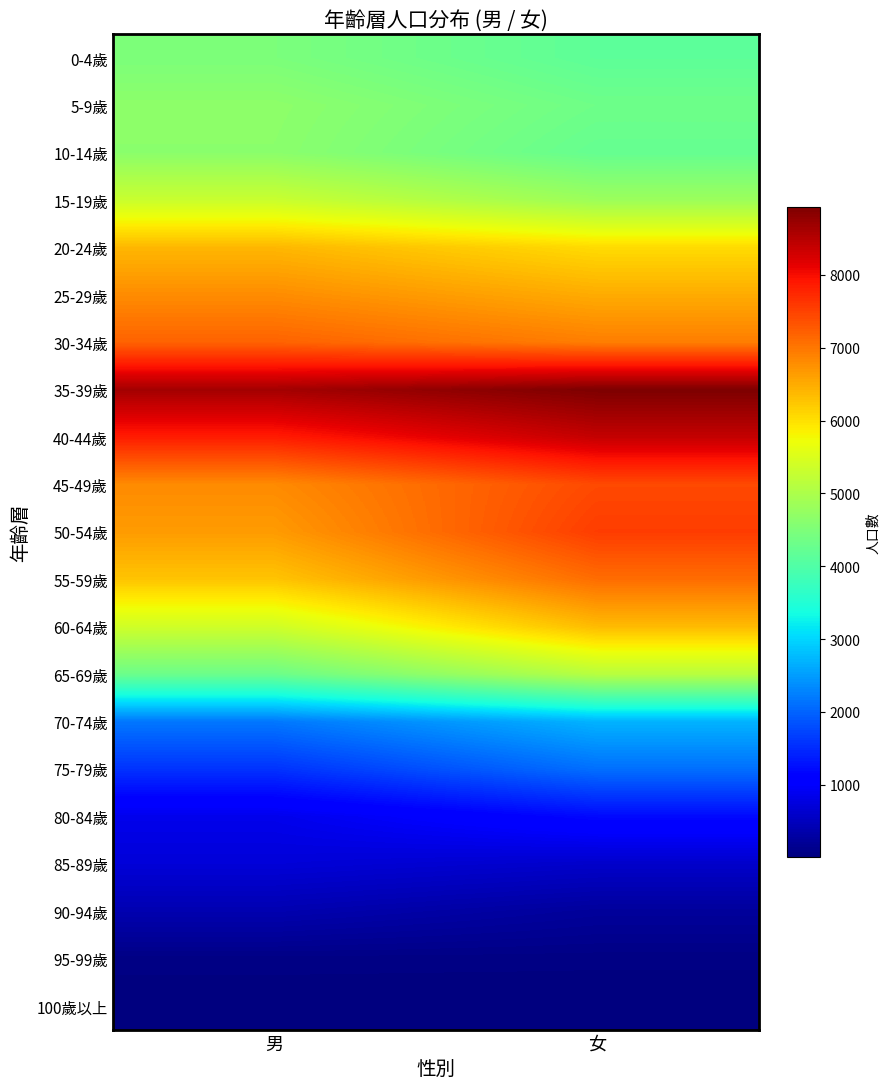

Between 男 and 女, which series saw the biggest shift?

60-64歲